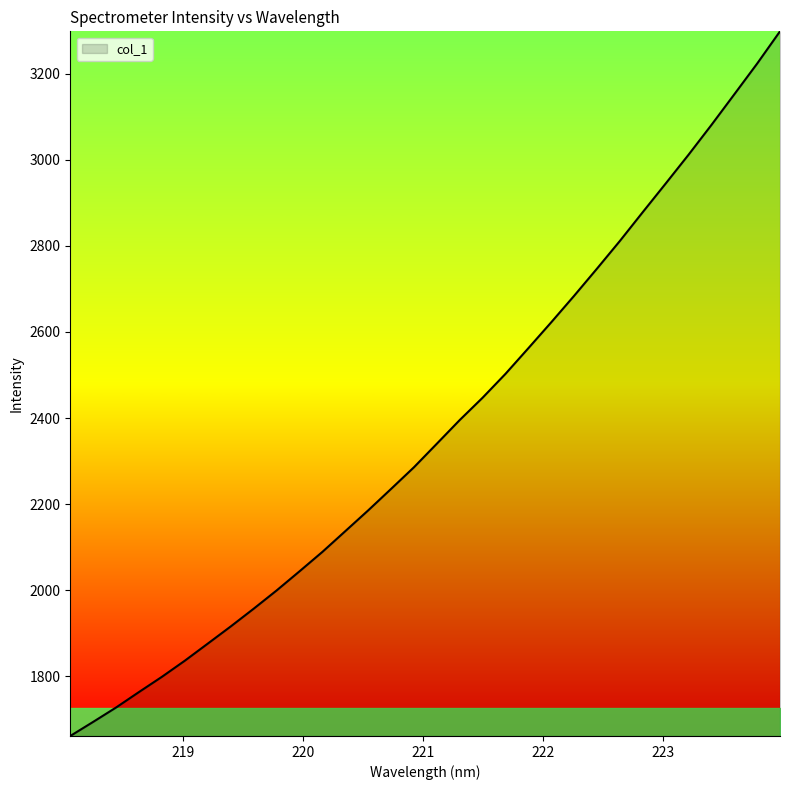

What is the difference between the maximum and minimum values?

1637.9